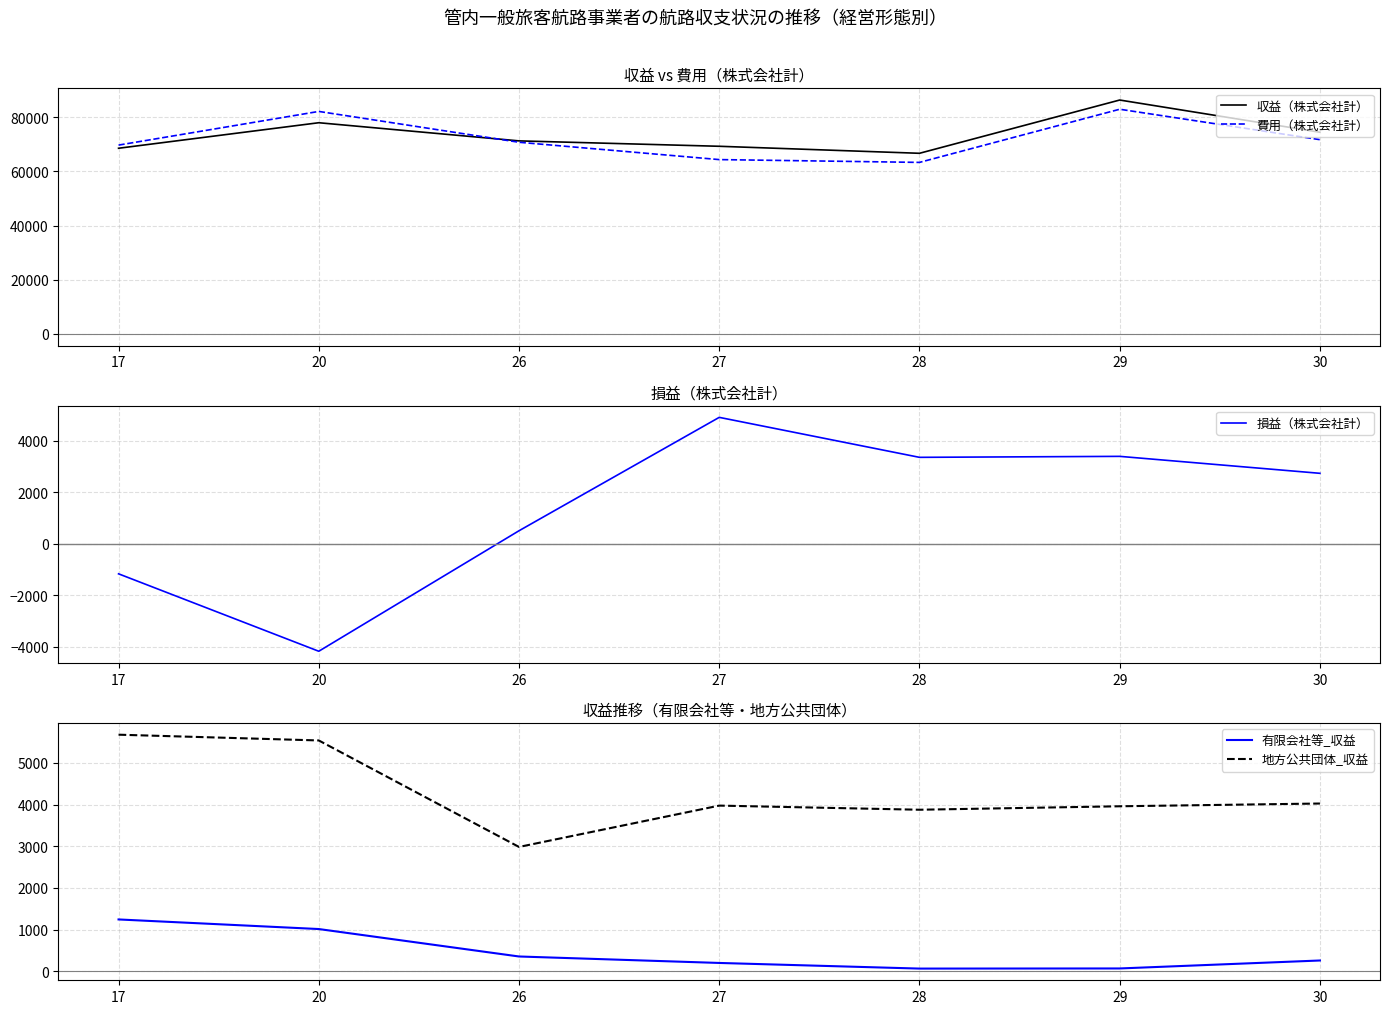

List the series in order of their peak value, highest first.

収益（株式会社計）, 費用（株式会社計）, 地方公共団体_収益, 損益（株式会社計）, 有限会社等_収益